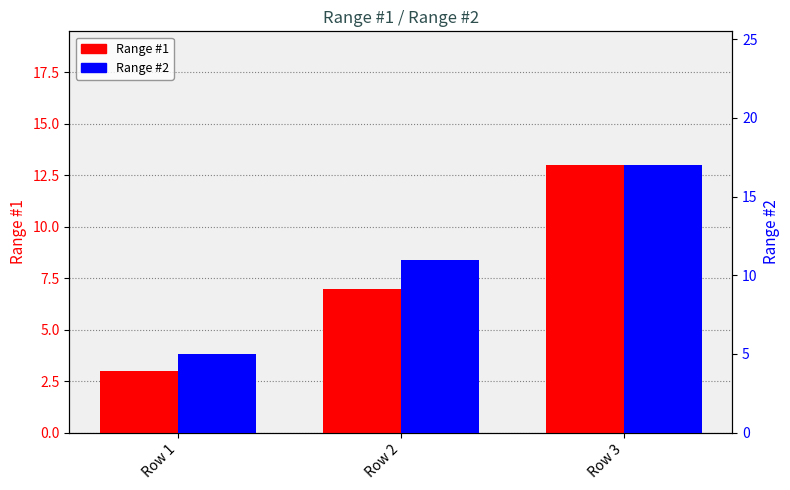

Reading right to left, what are all the values shown in this chart?

Range #1: 13	7	3
Range #2: 17	11	5